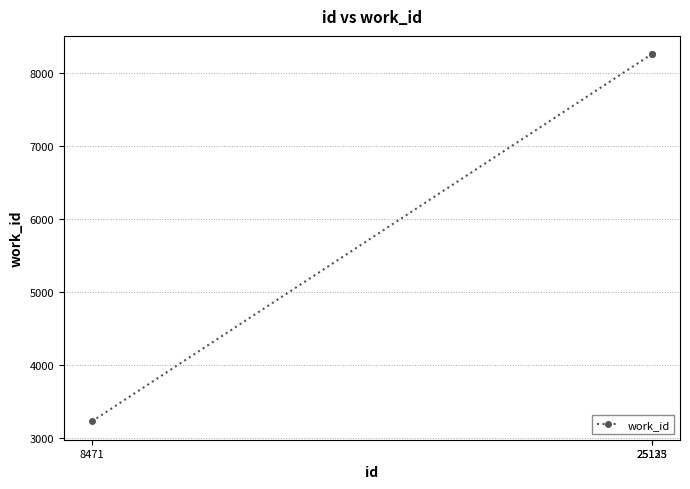

Which category has the lowest value across all series?

8471